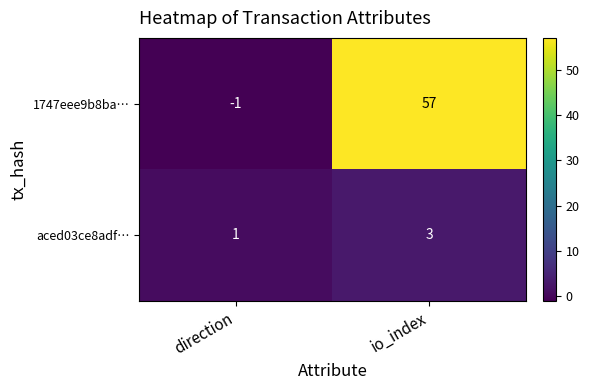

What is the sum of the aced03ce8adf… values at direction and io_index?

4